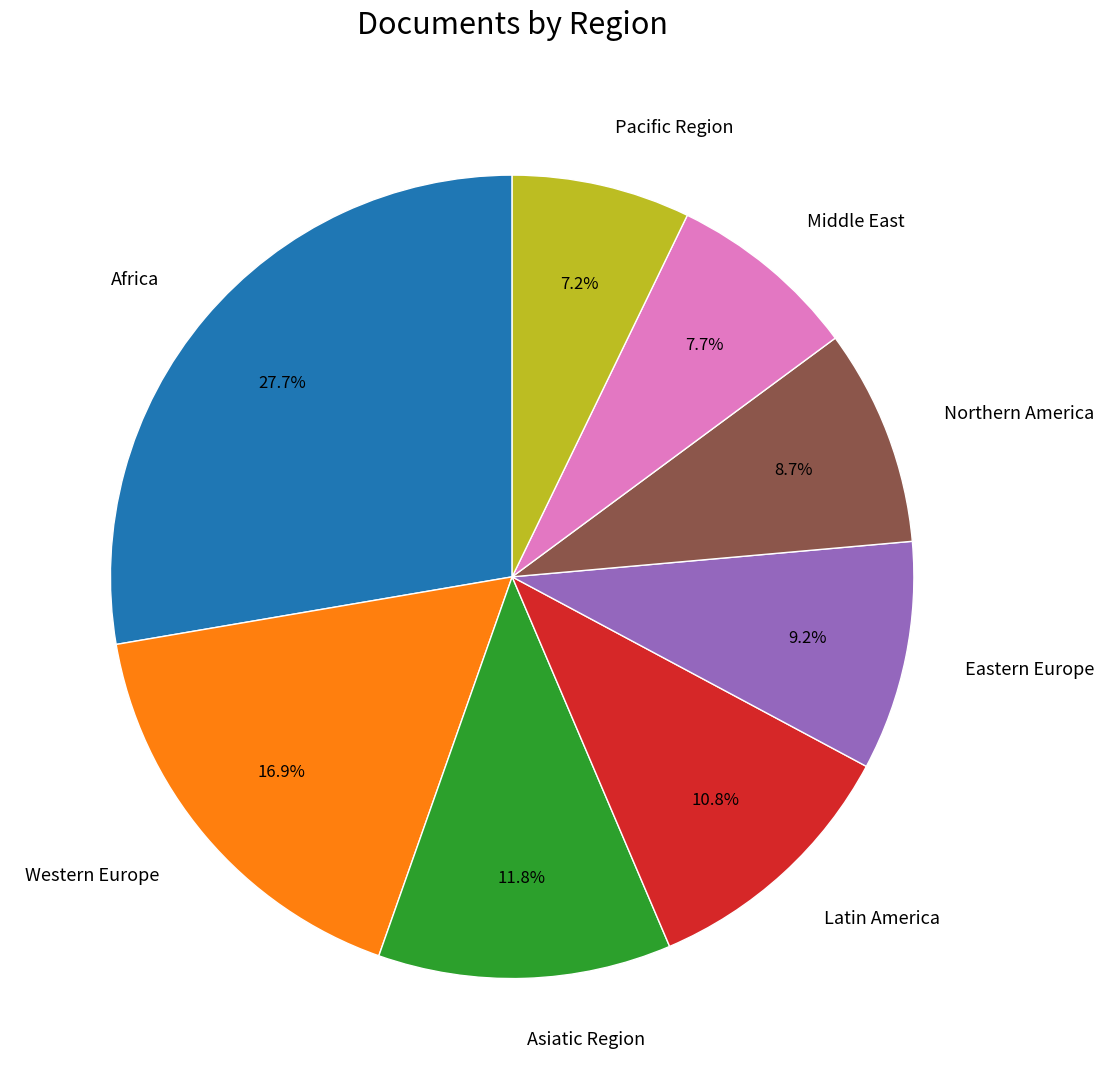

What is the largest slice in the pie chart?

Africa